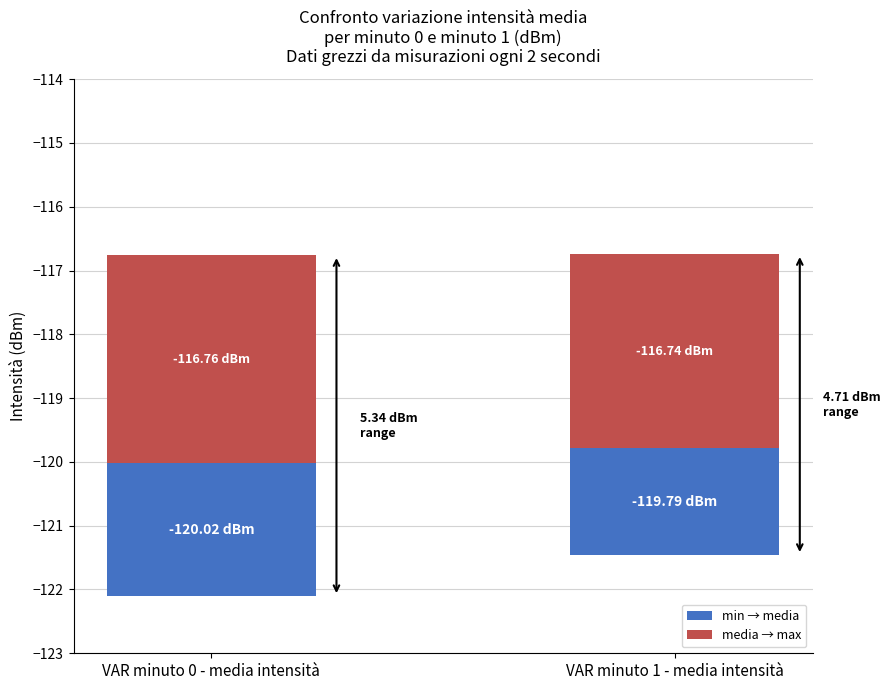

Rank the series at VAR minuto 0 - media intensità from highest to lowest value.

media → max, min → media